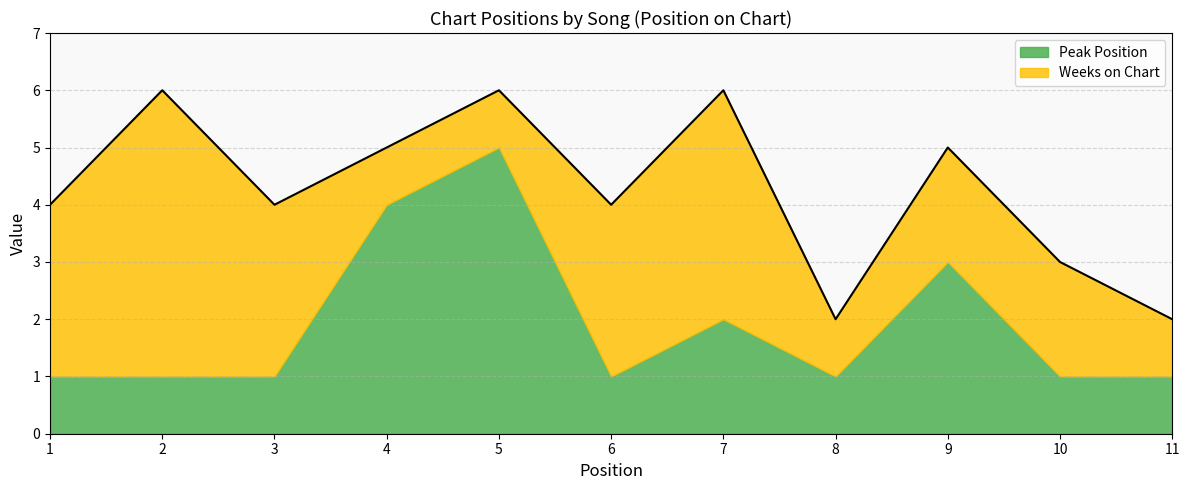

Does the chart display data point markers on the line(s)?

No